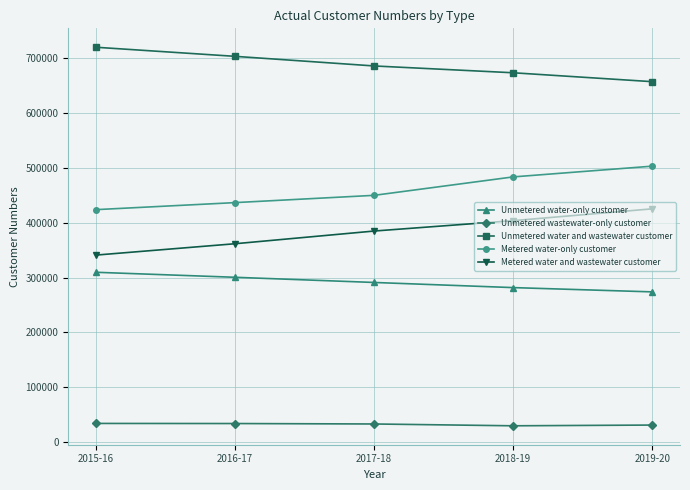

True or false: Metered water and wastewater customer and Unmetered wastewater-only customer intersect in this chart.

False